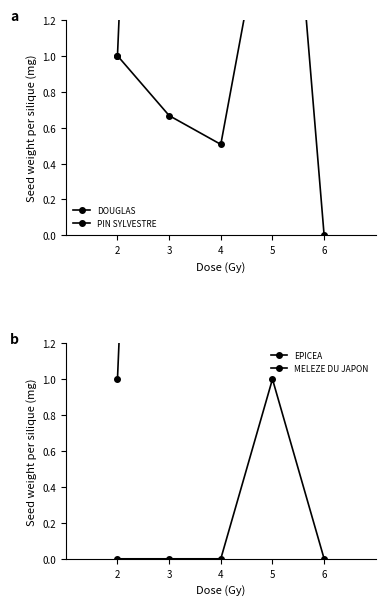

How many data points in DOUGLAS are less than 1?

2